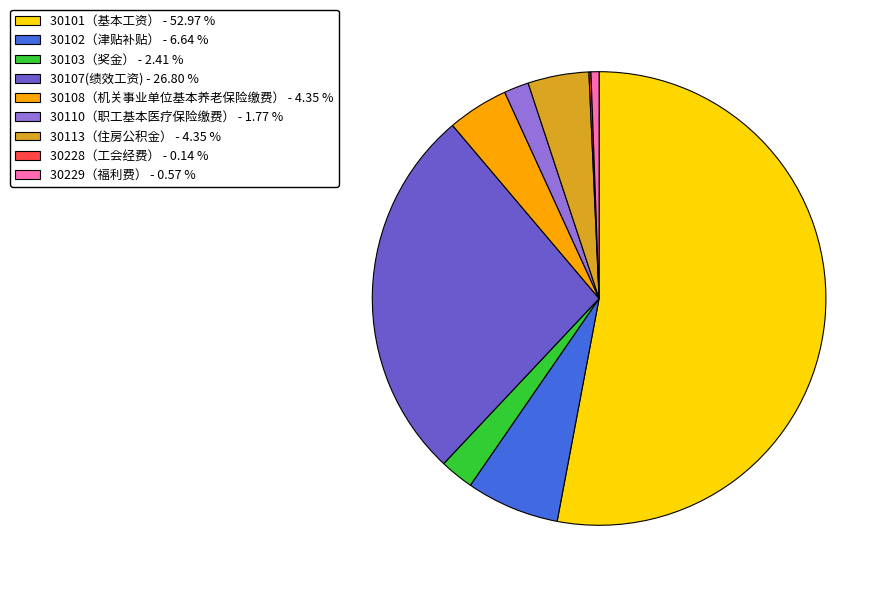

Which has a higher value, 30113（住房公积金） or 30110（职工基本医疗保险缴费）?

30113（住房公积金）